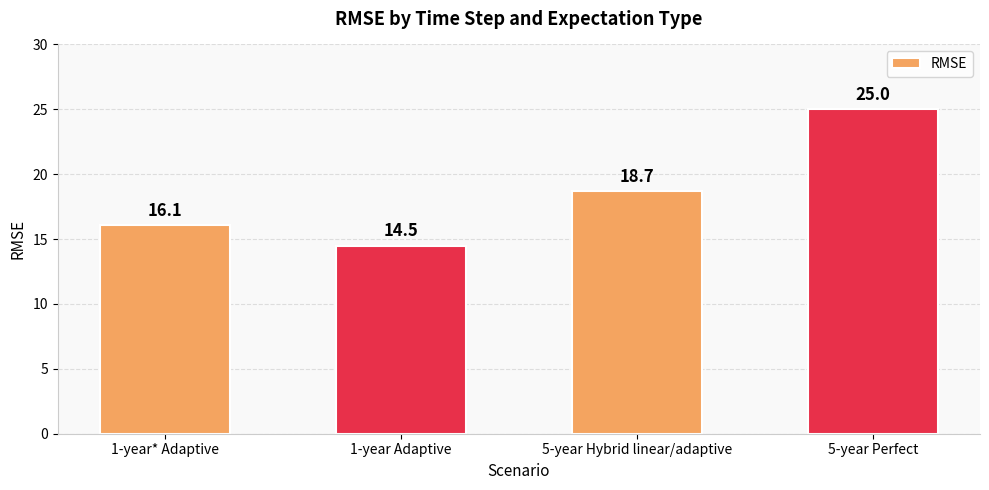

The chart shows a value of 40.7 at 5-year Perfect. True or false?

False